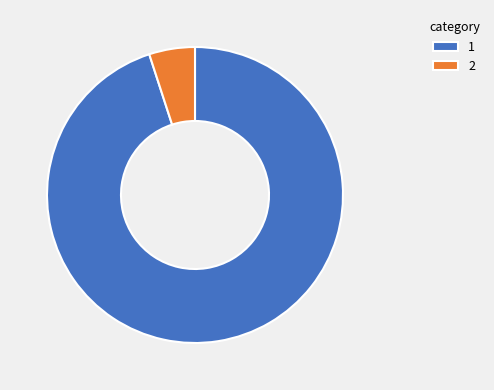

Do 1 and 2 together represent more than half of the pie?

Yes